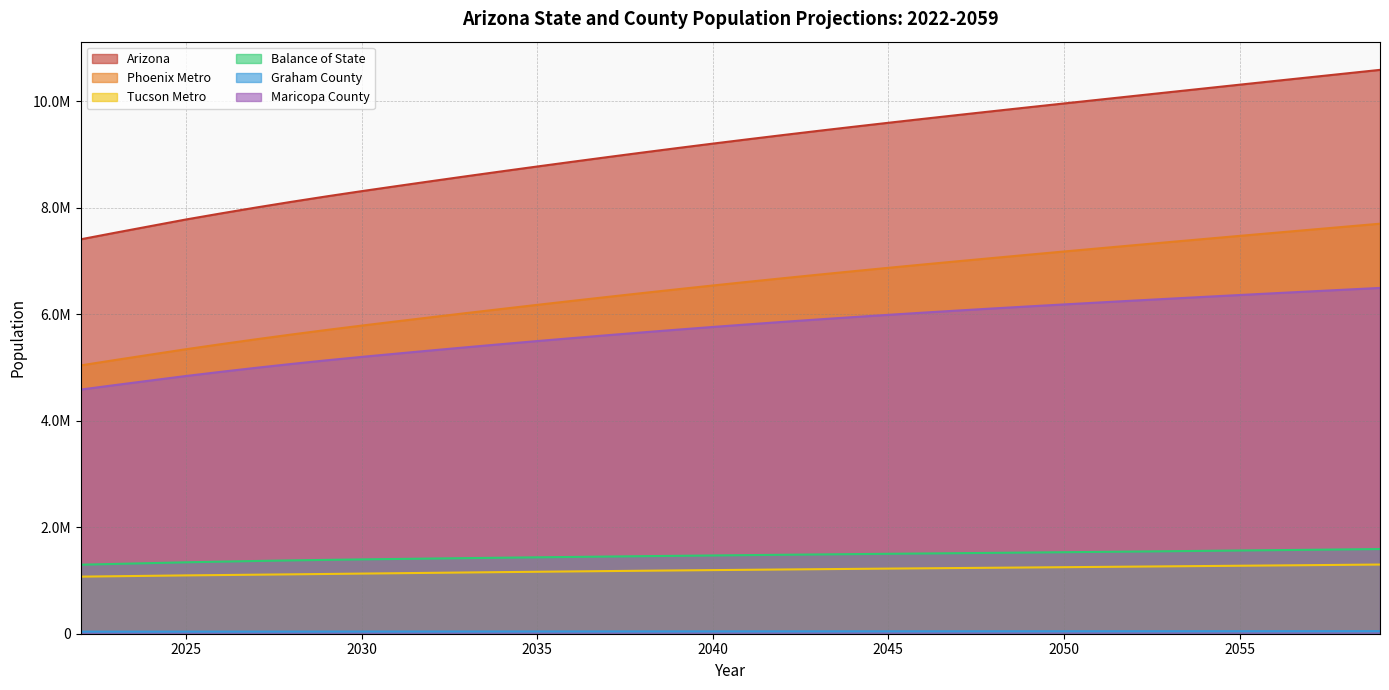

The Graham County series shows 13492 at 2059. True or false?

False